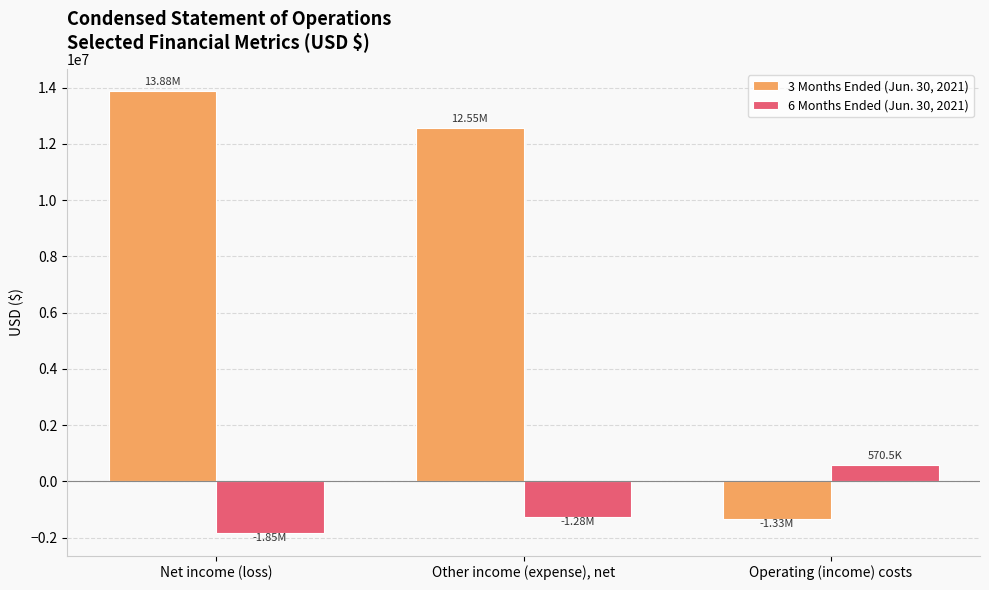

List the series in order of their overall mean, lowest first.

6 Months Ended (Jun. 30, 2021), 3 Months Ended (Jun. 30, 2021)